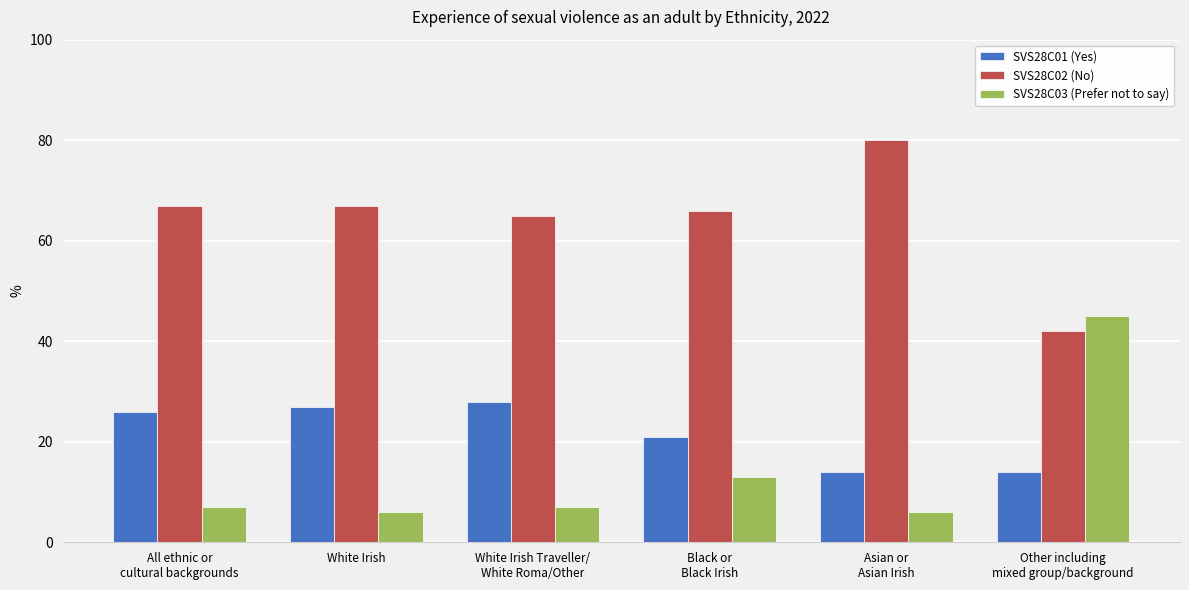

At how many categories does at least one series exceed 34?

6